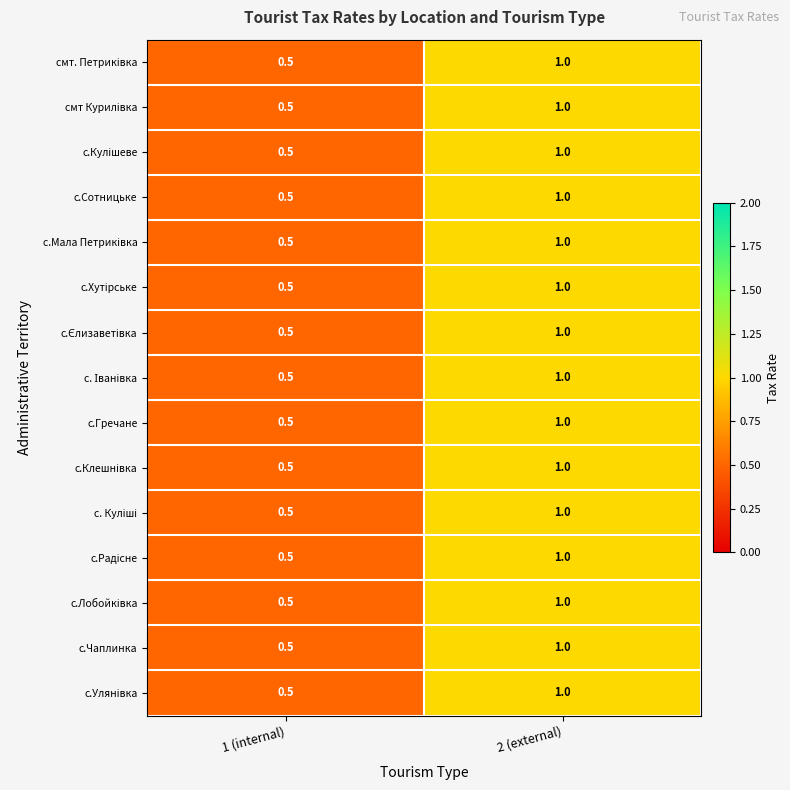

What is the approximate value of с.Чаплинка at 2 (external)?

1.0